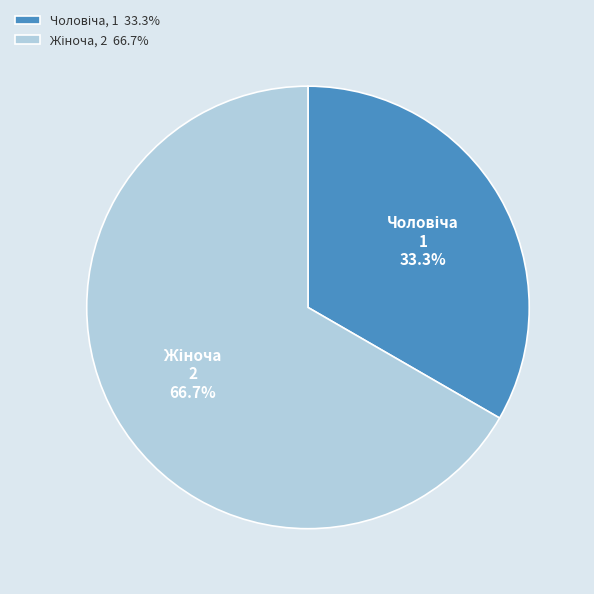

To the nearest percent, what is the average slice percentage?

50%